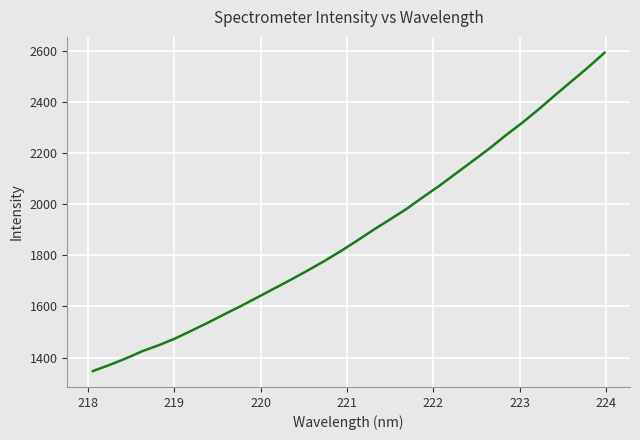

What is the maximum value shown in the chart?

2593.4